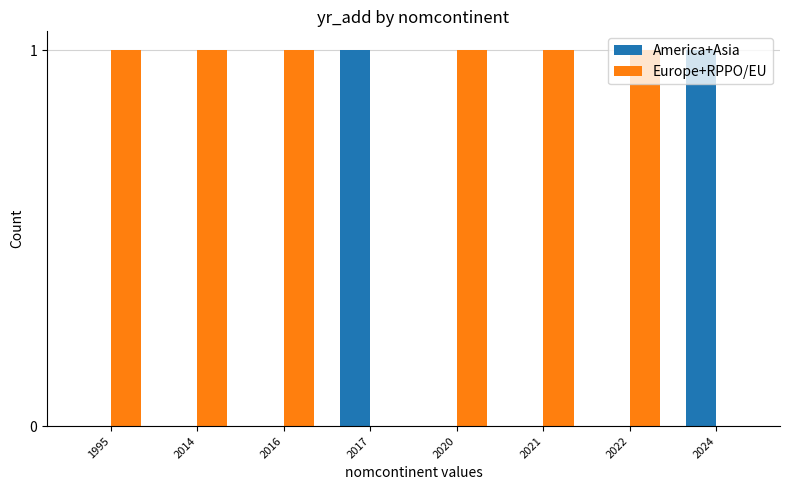

Is the value of Europe+RPPO/EU at 1995 greater than the value of America+Asia at 2020?

Yes